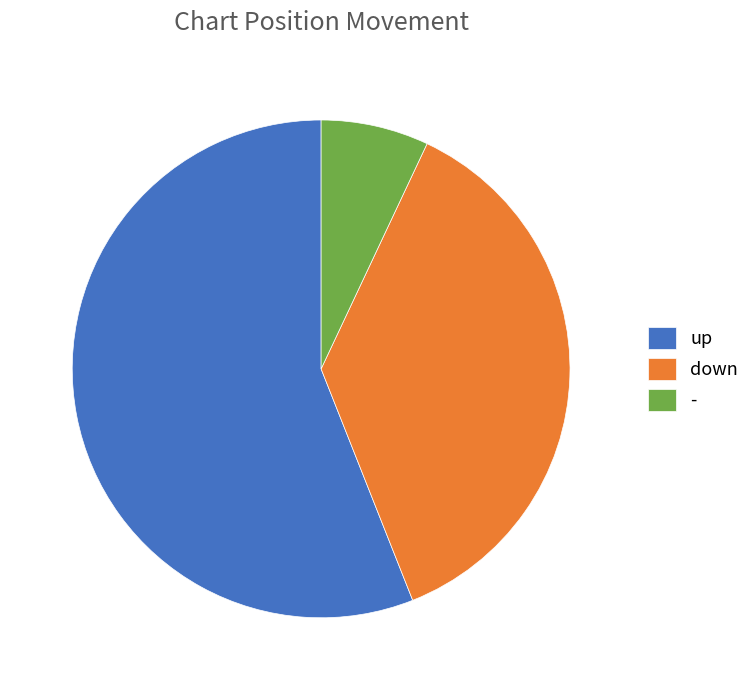

Rank the categories by value from highest to lowest.

up, down, -